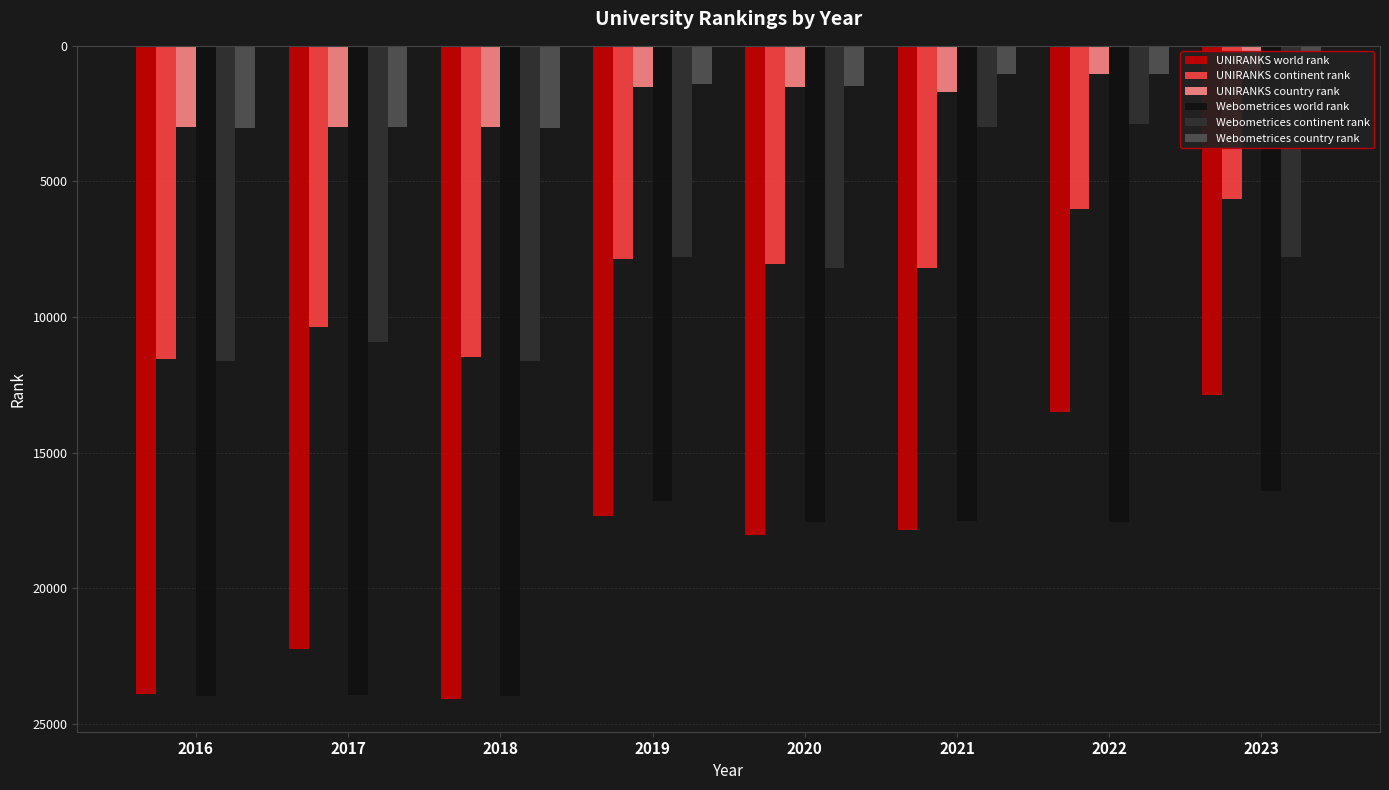

True or false: UNIRANKS country rank has a value of 1029 at 2022.

True